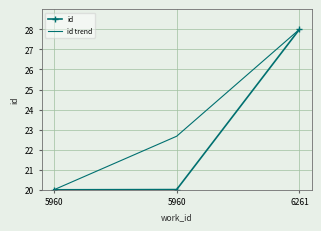

Which series has the largest total across all categories?

id trend